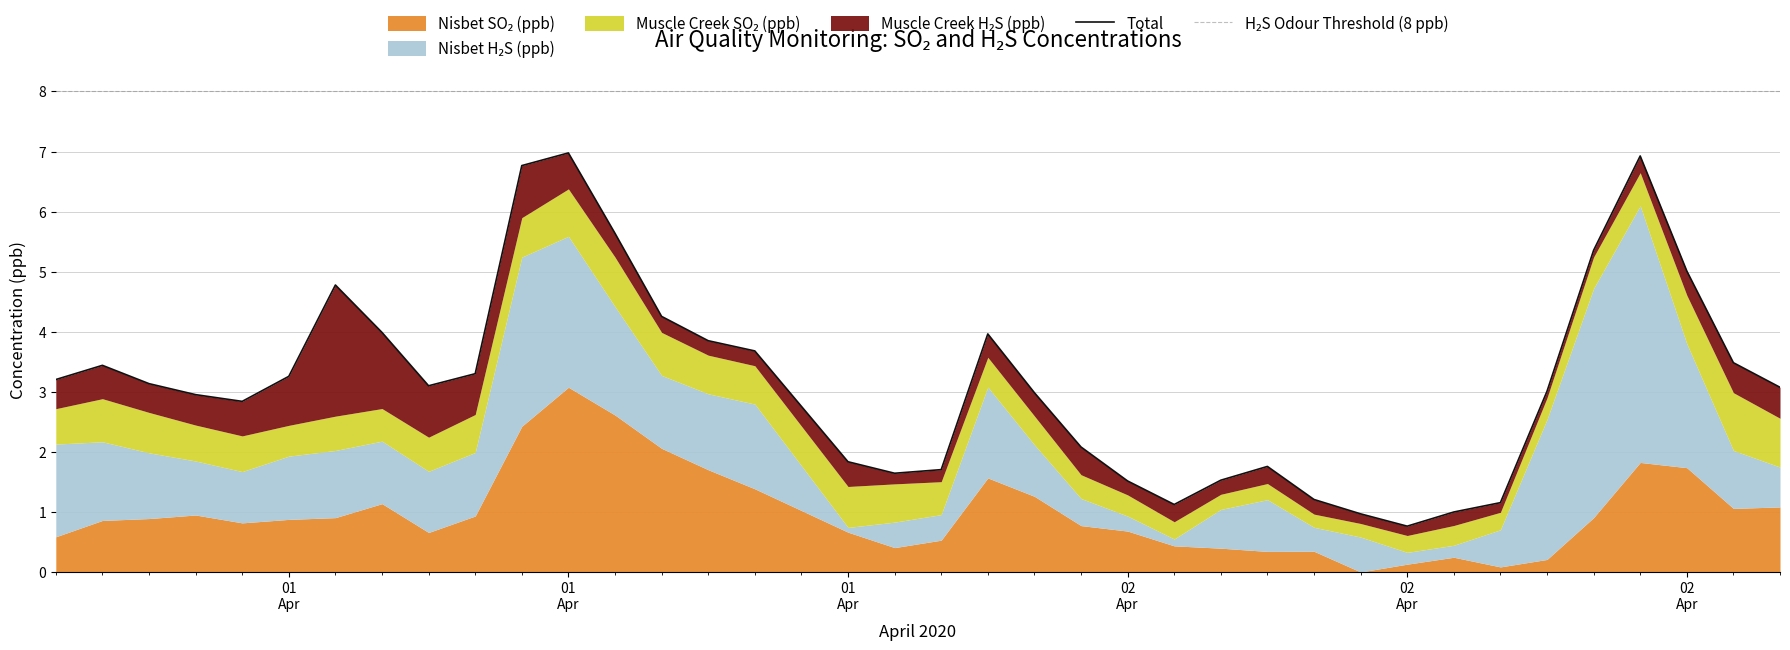

True or false: Muscle Creek SO₂ (ppb) and Muscle Creek H₂S (ppb) cross at least once.

True